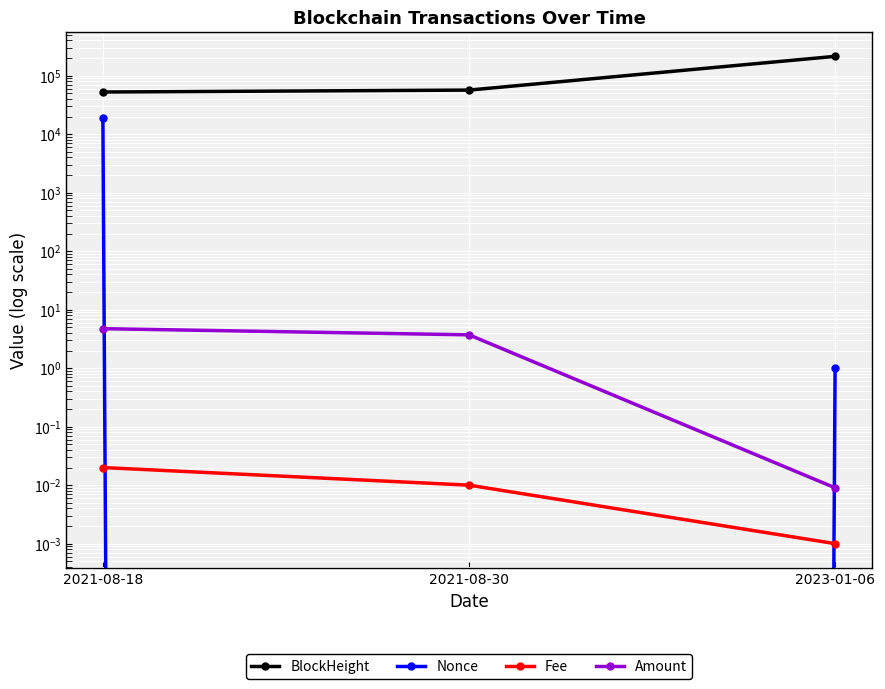

What is the label of the 1st point from the right?

2023-01-06